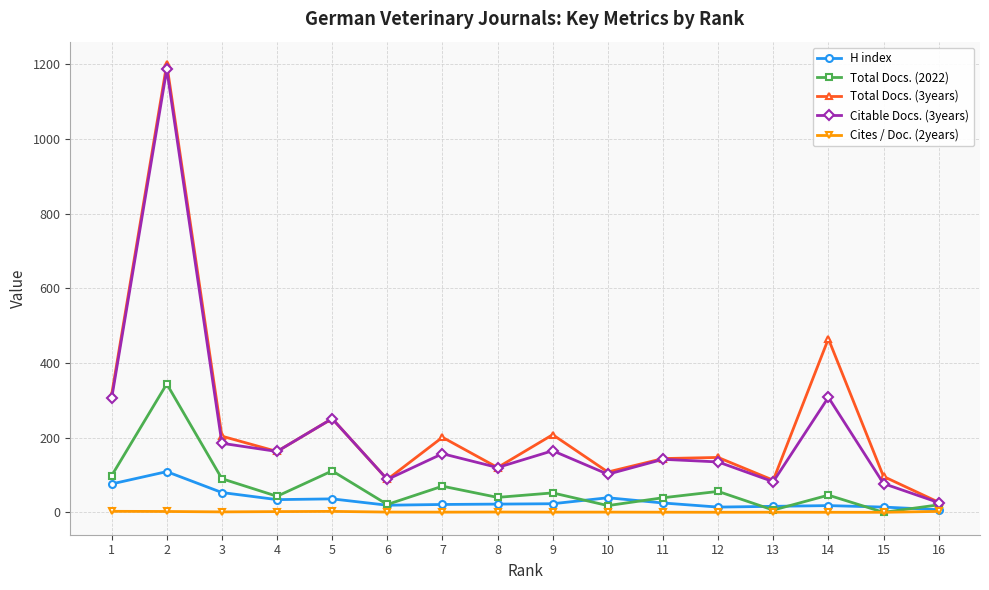

Is the value of H index at 15 greater than the value of Cites / Doc. (2years) at 15?

Yes